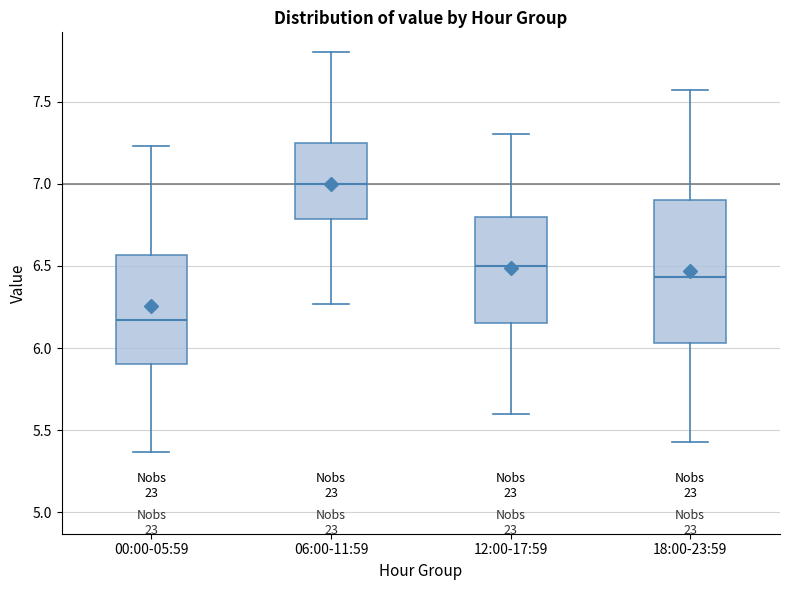

Where does the upper whisker of the box for 12:00-17:59 end on the y-axis? The values are not printed on the chart, so give them approximately, as read against the axis.

7.30